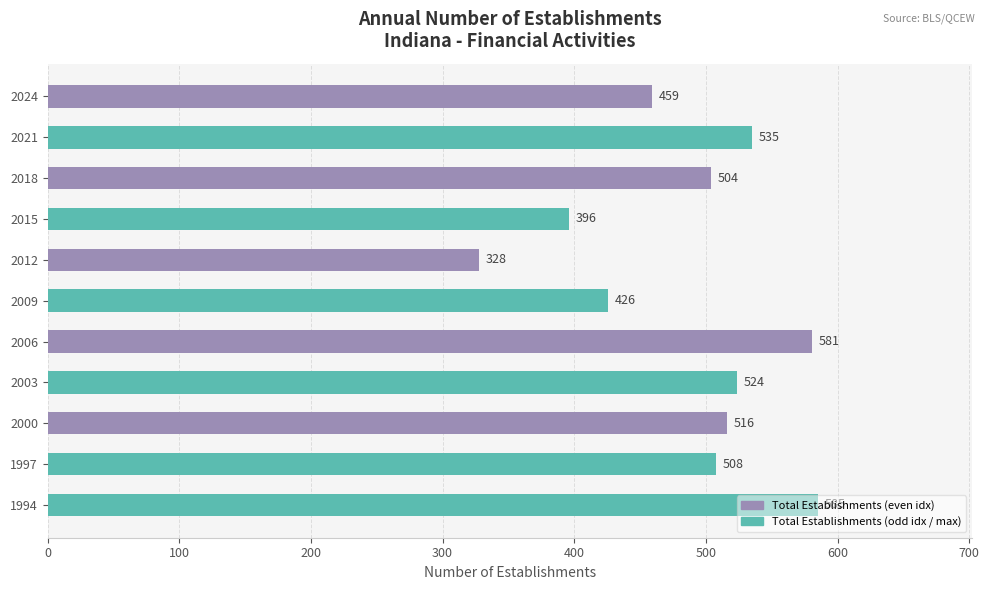

At which category does the chart reach its peak across all series?

1994